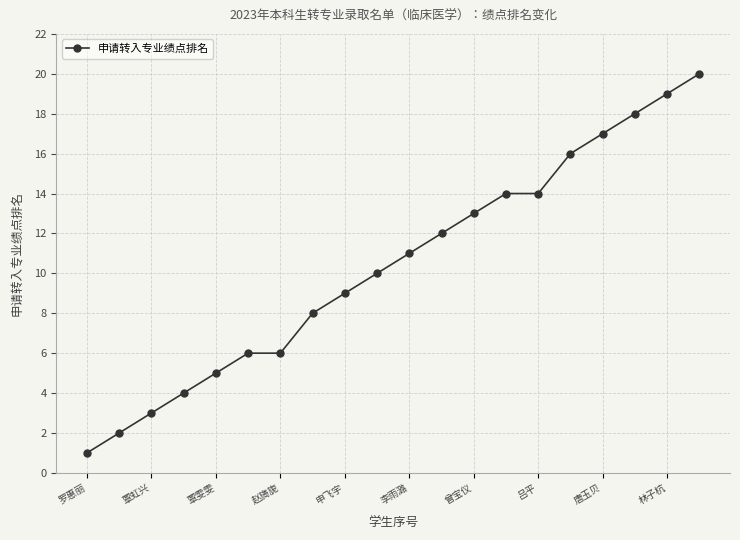

What is the greatest value displayed?

20